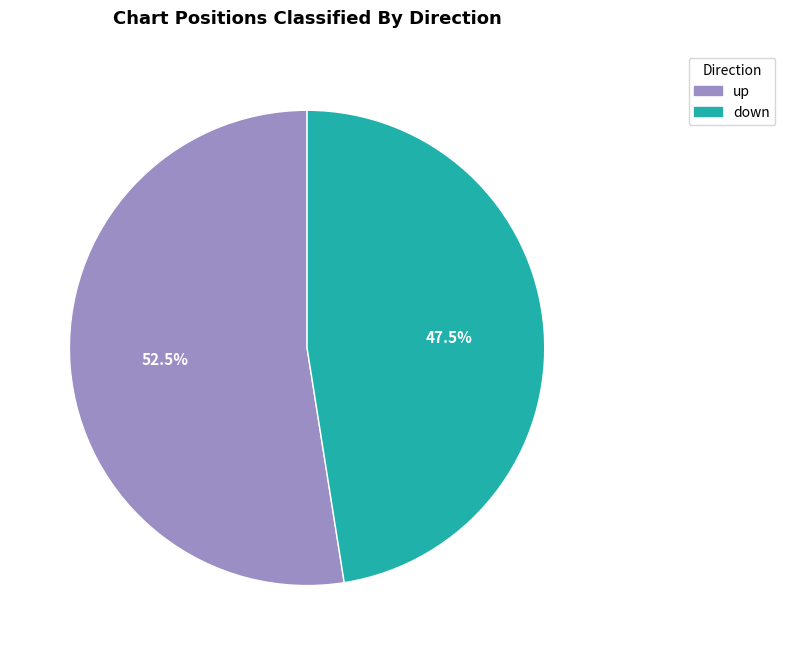

Do up and down together represent more than half of the pie?

Yes